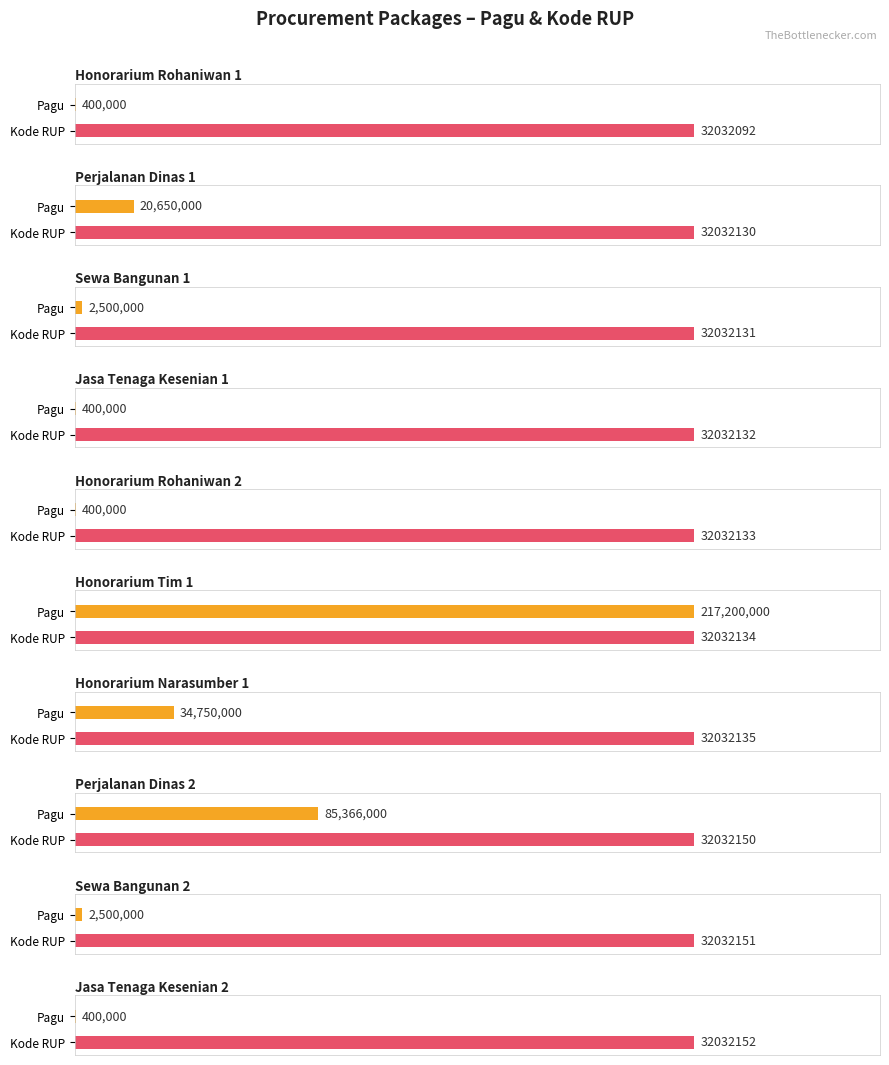

Reading left to right, what are all the values shown in this chart?

Pagu: 400000	20650000	2500000	400000	400000	217200000	34750000	85366000	2500000	400000
Kode RUP: 32032092	32032130	32032131	32032132	32032133	32032134	32032135	32032150	32032151	32032152